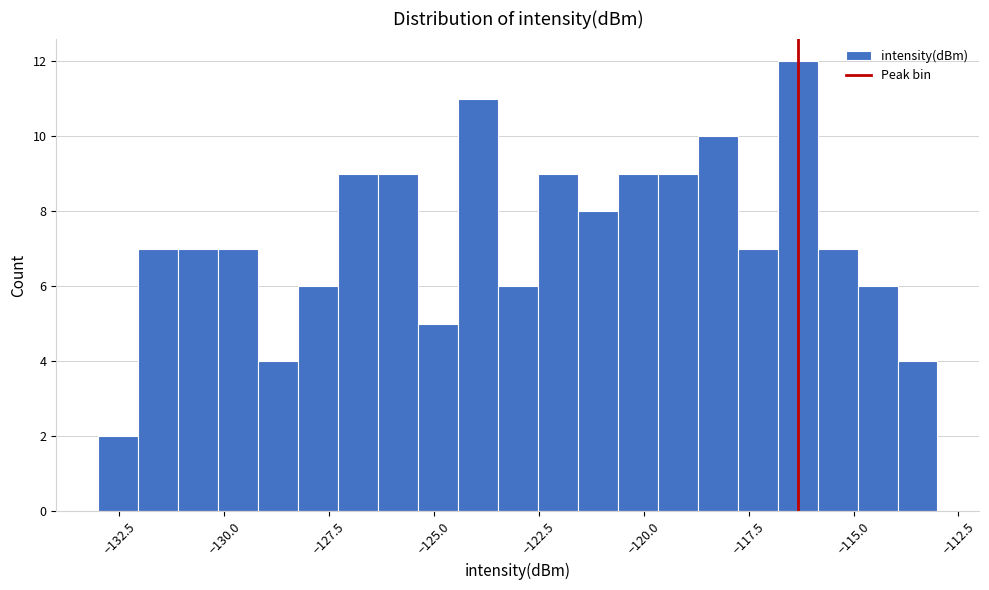

Around what value on the x-axis is the tallest bar? Give the approximate position of its centre, as read against the axis.

-116.5